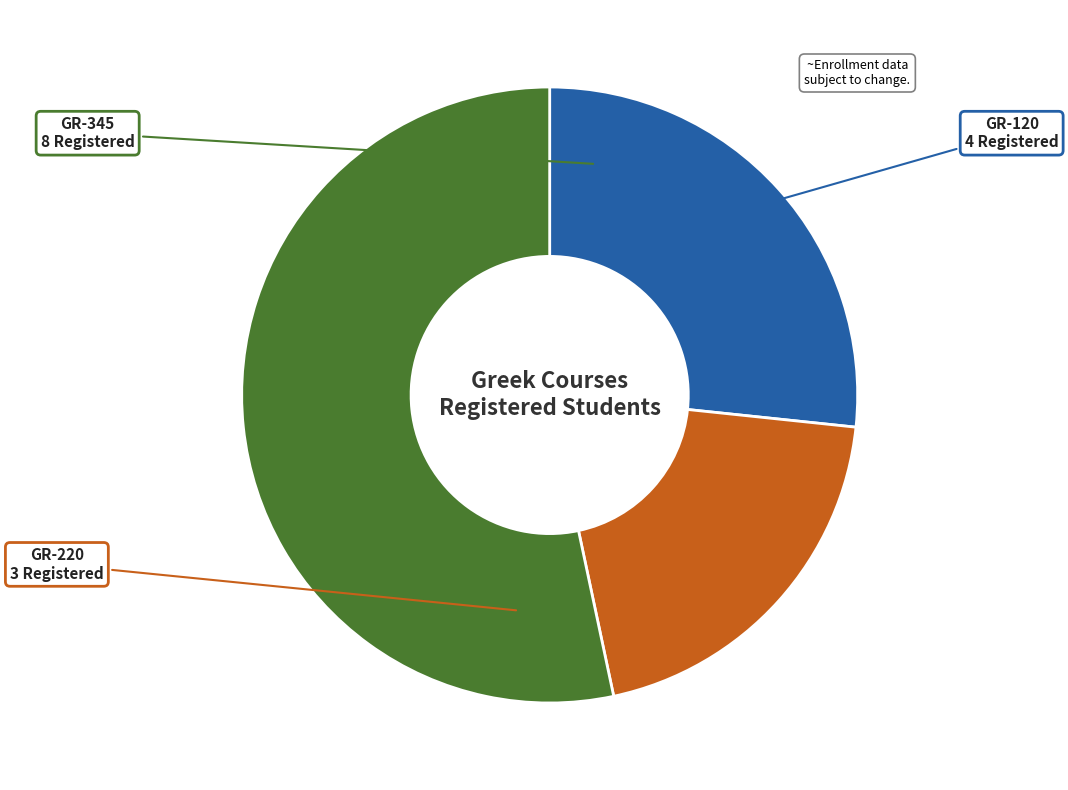

The GR-345 slice represents 53% of the pie. True or false?

True